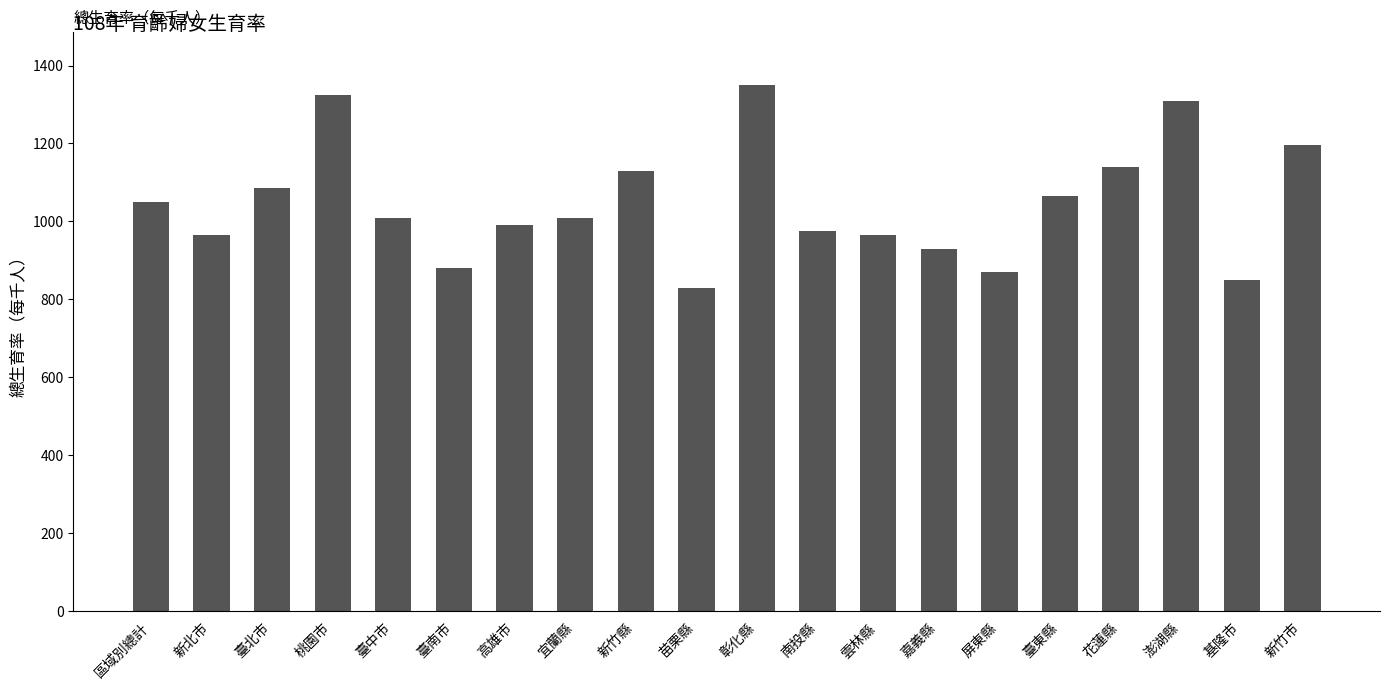

At which label is the value closest to 1090?

臺北市